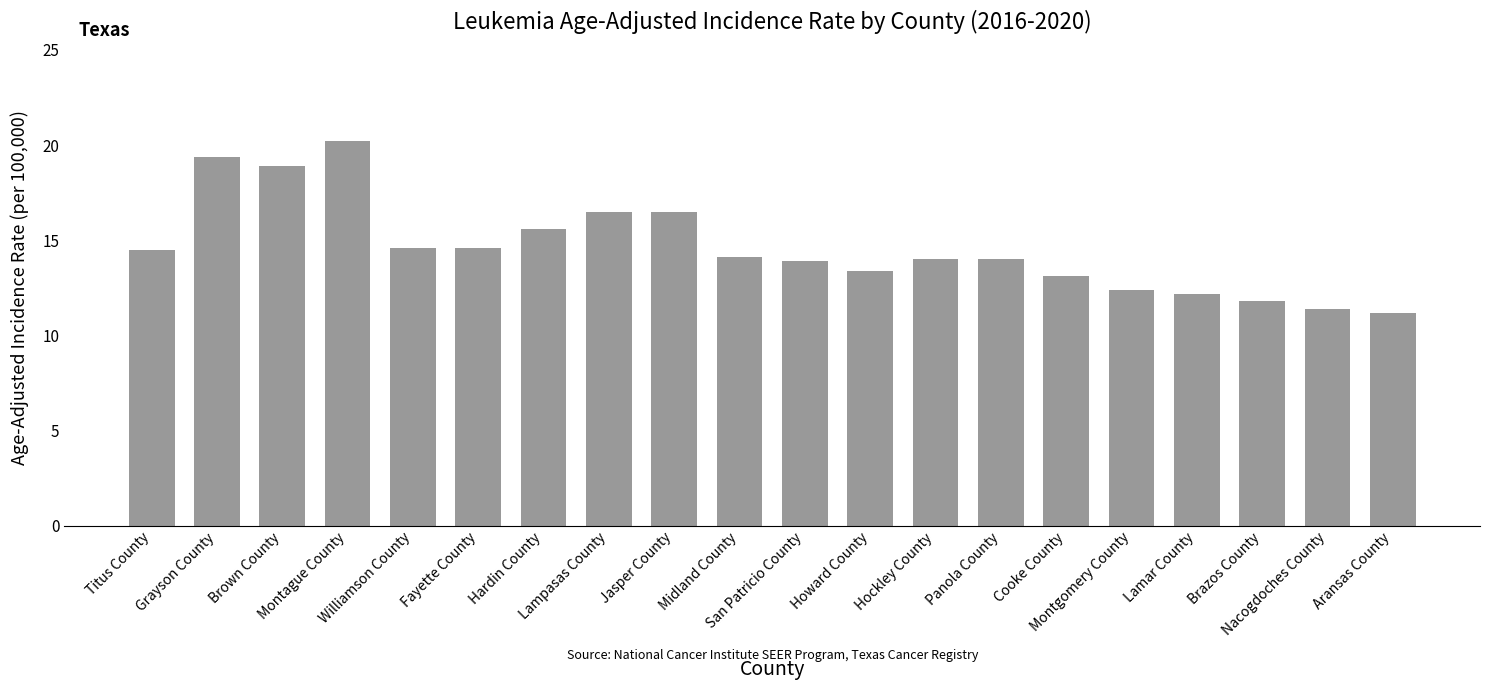

The chart shows a value of 13.1 at Cooke County. True or false?

True